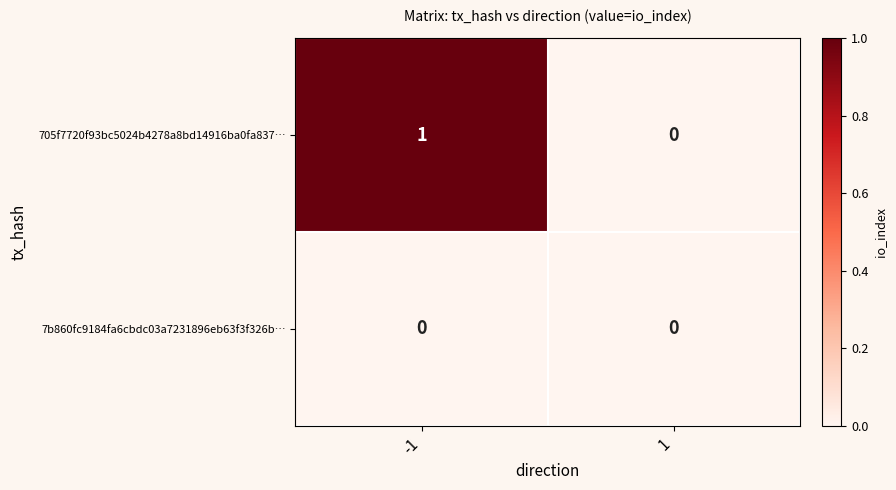

Reading left to right, what are all the values shown in this chart?

705f7720f93bc5024b4278a8bd14916ba0fa837…: -1=1	1=0
7b860fc9184fa6cbdc03a7231896eb63f3f326b…: -1=0	1=0